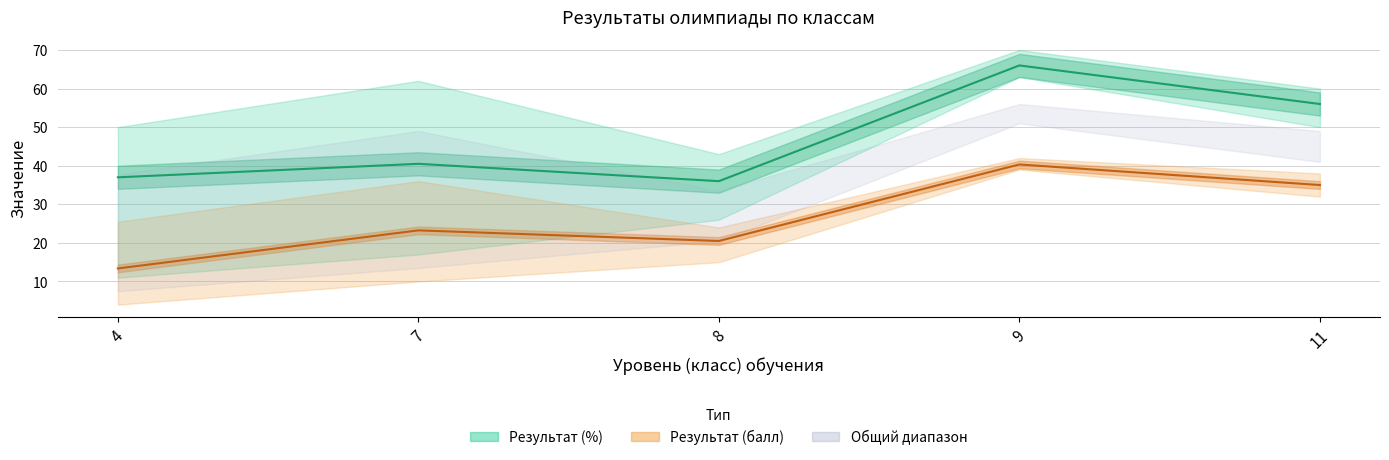

Which category has the lowest value in the Результат (балл средний) series?

4